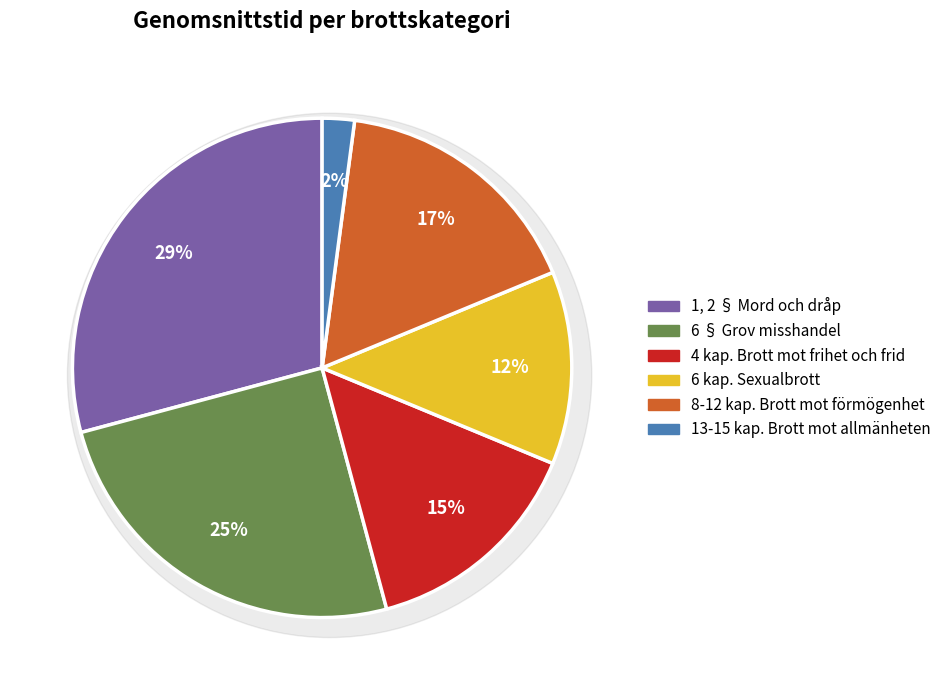

Is there any slice that represents more than half of the pie?

No